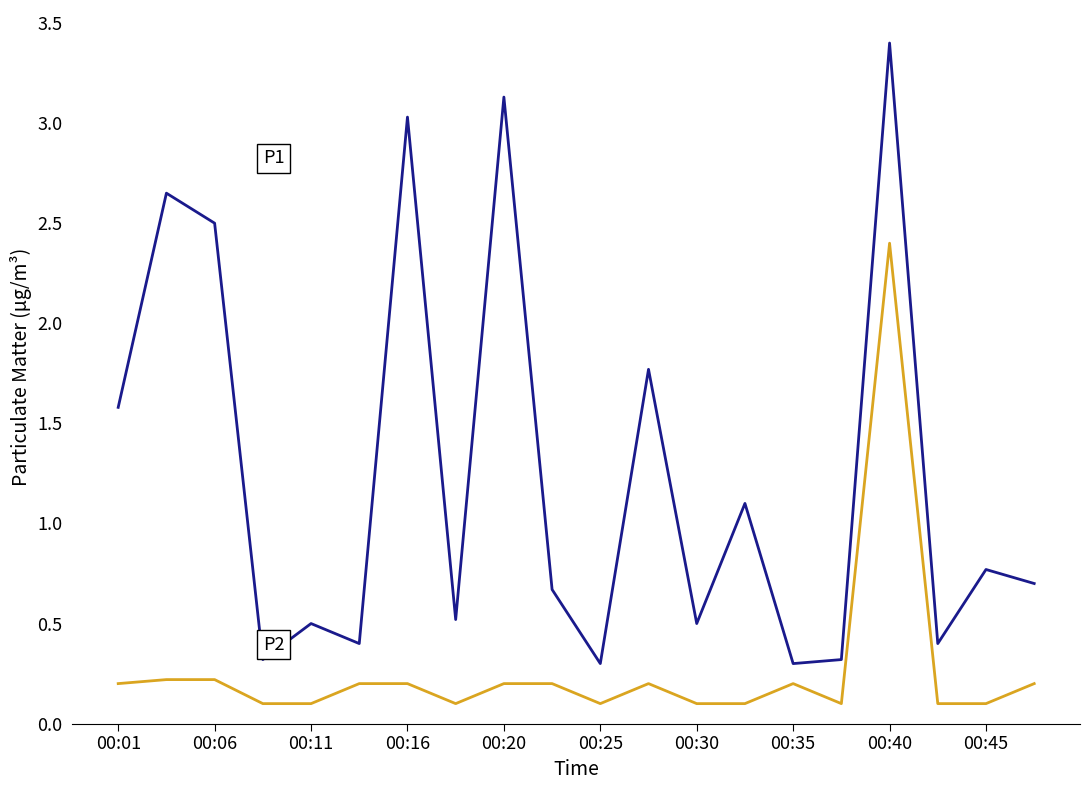

What is the maximum value shown in the chart?

3.4